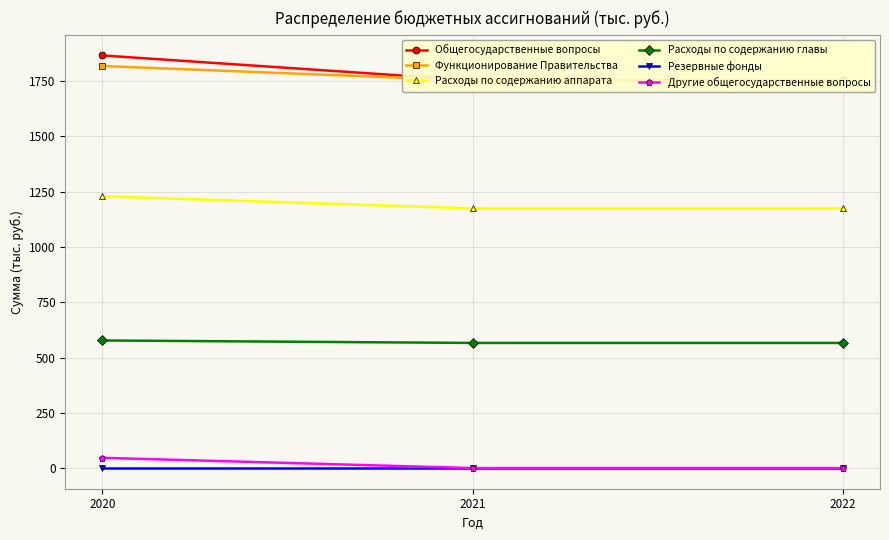

Is it true that Расходы по содержанию аппарата equals 1756.0 at 2022?

False